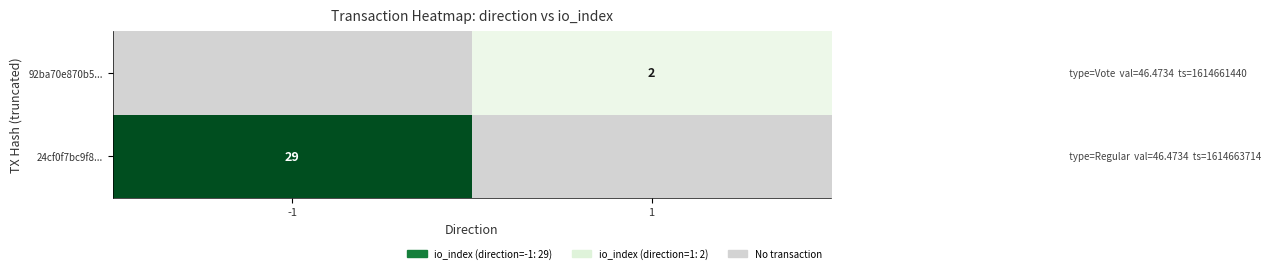

The 92ba70e870b5... series shows 2 at 1. True or false?

True